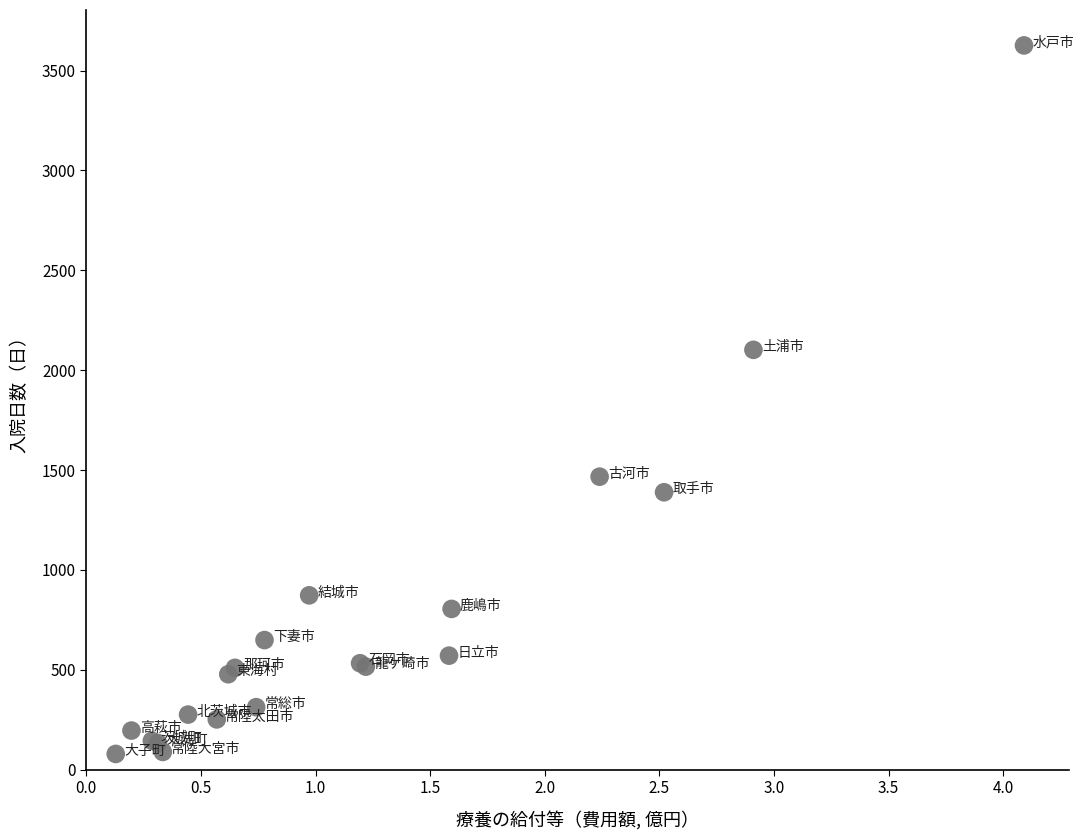

What Y value in the scatter plot is closest to 1852?

2102